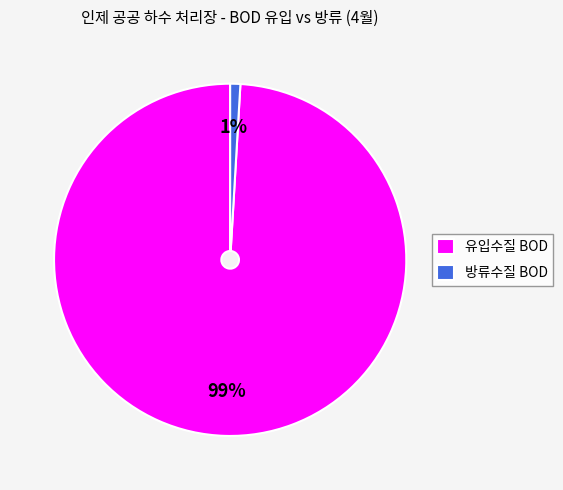

How many slices are in this pie chart?

2